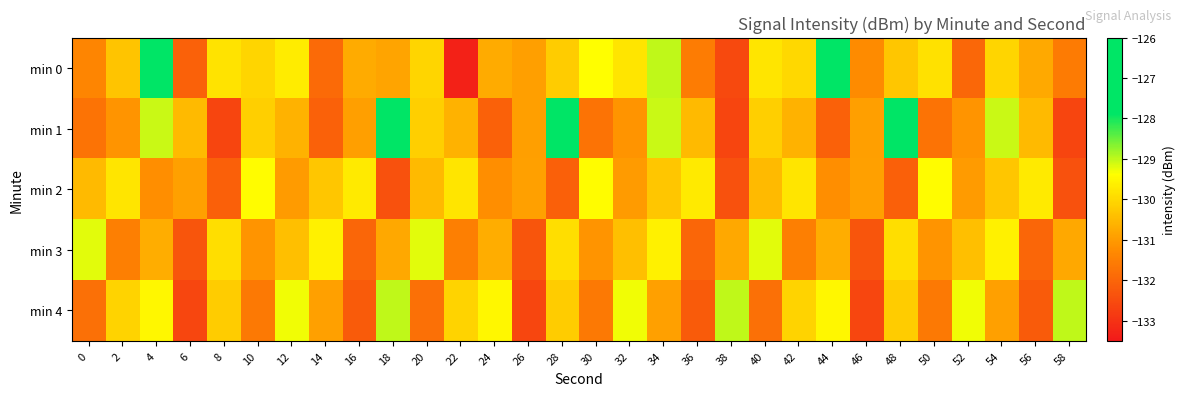

Which has a higher value, 28 or 36?

28